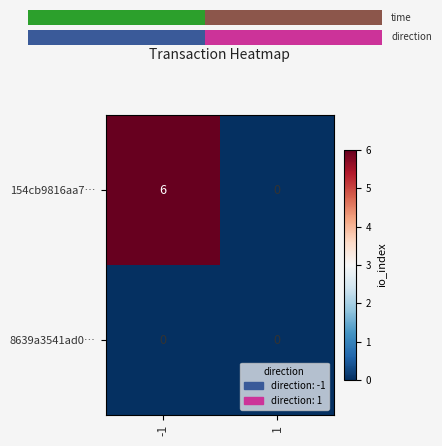

List the labels in order of 154cb9816aa7… value, largest first.

-1, 1